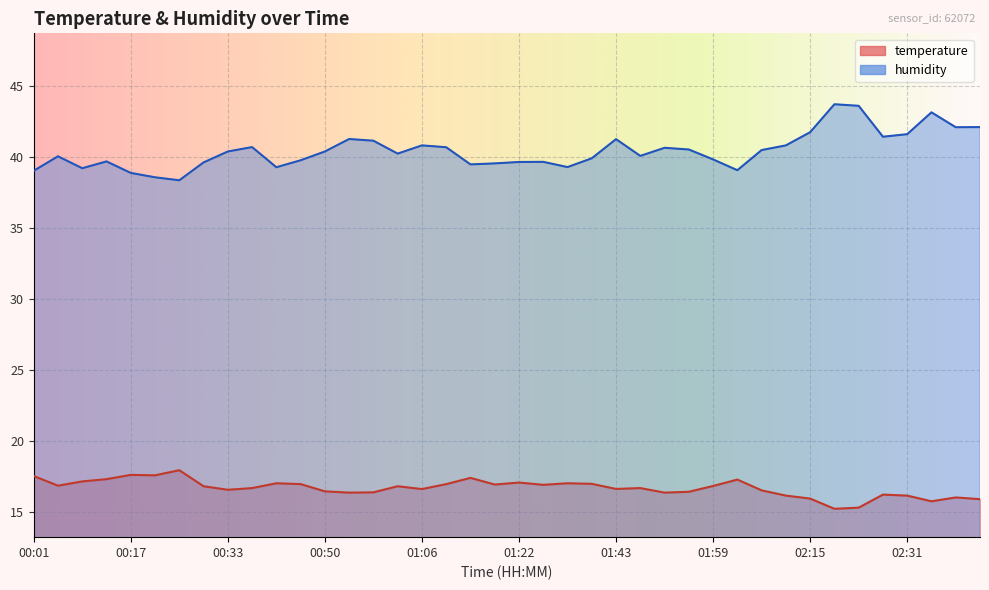

At 00:05, list the series in order from smallest to largest.

temperature, humidity